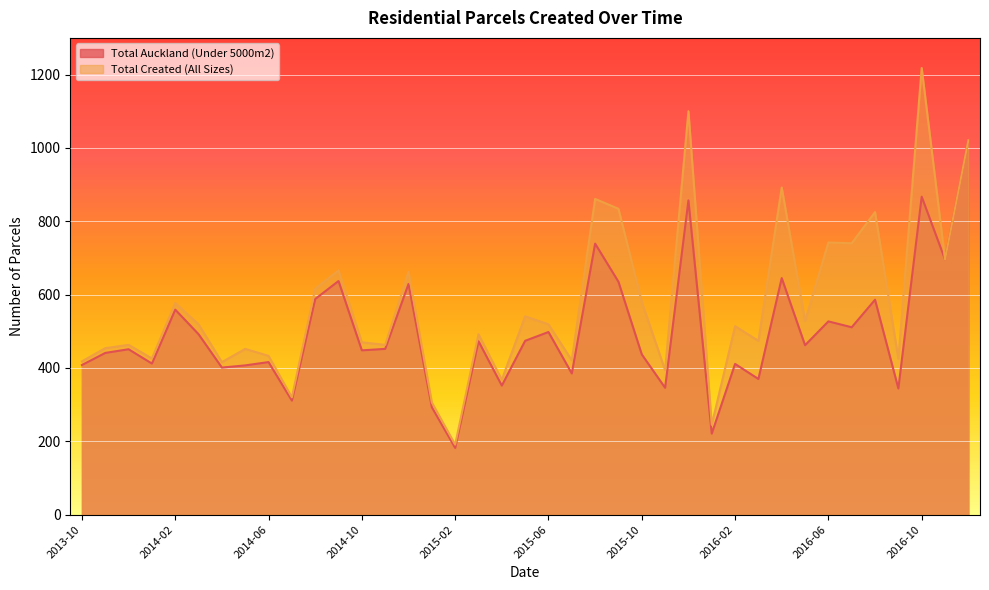

What is the value of the Total Created (All Sizes) point at the 32nd from the left?

528